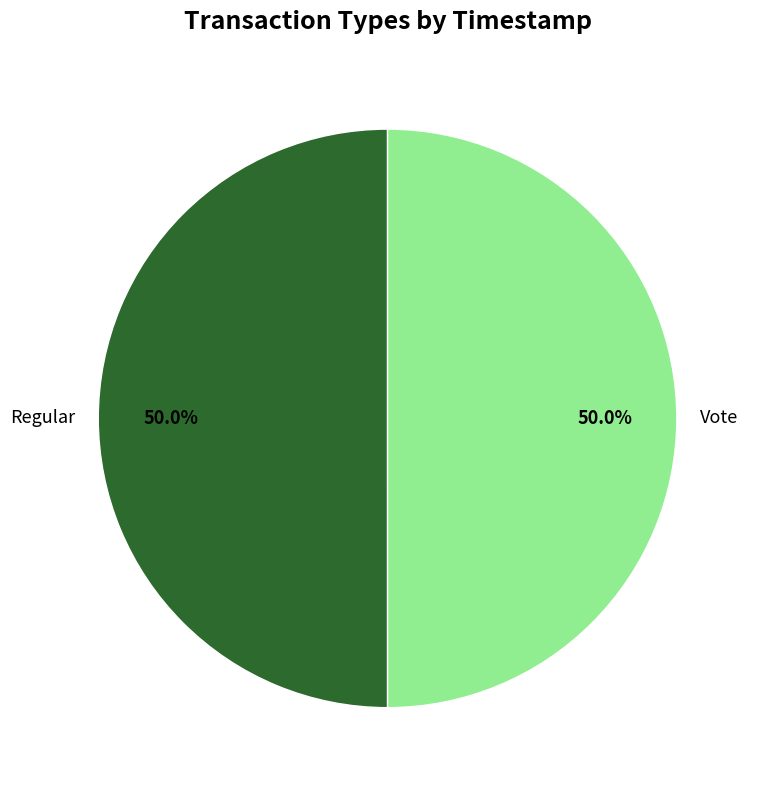

What is the ratio of the value at Vote to the value at Regular?

1.0